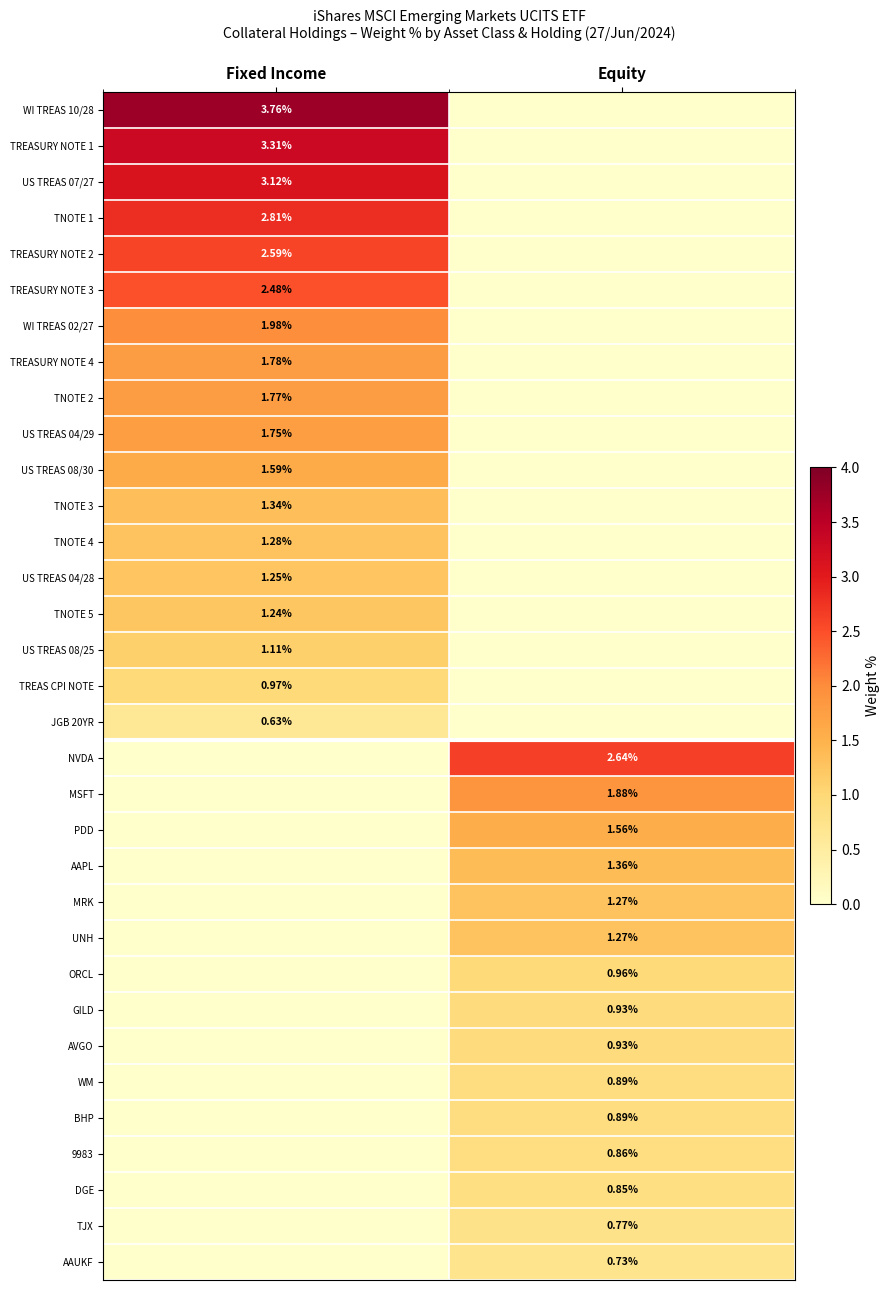

What is the spread (max minus min) of values at Fixed Income?

3.8